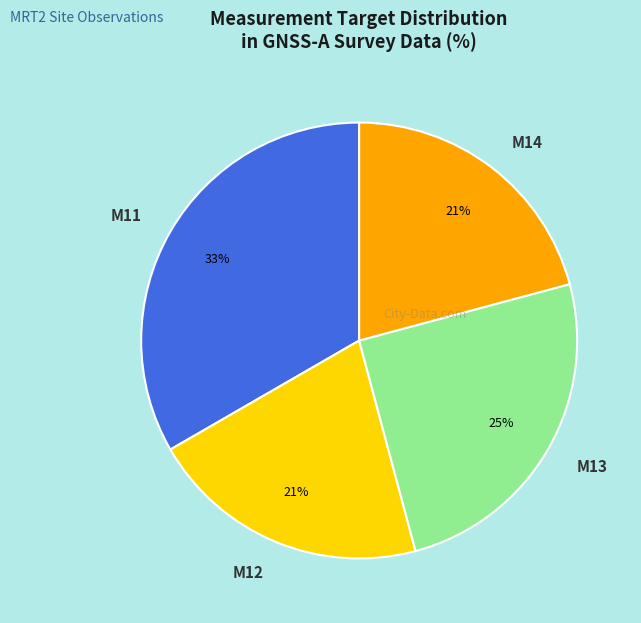

To the nearest percent, what is the combined percentage of M11 and M12?

54%